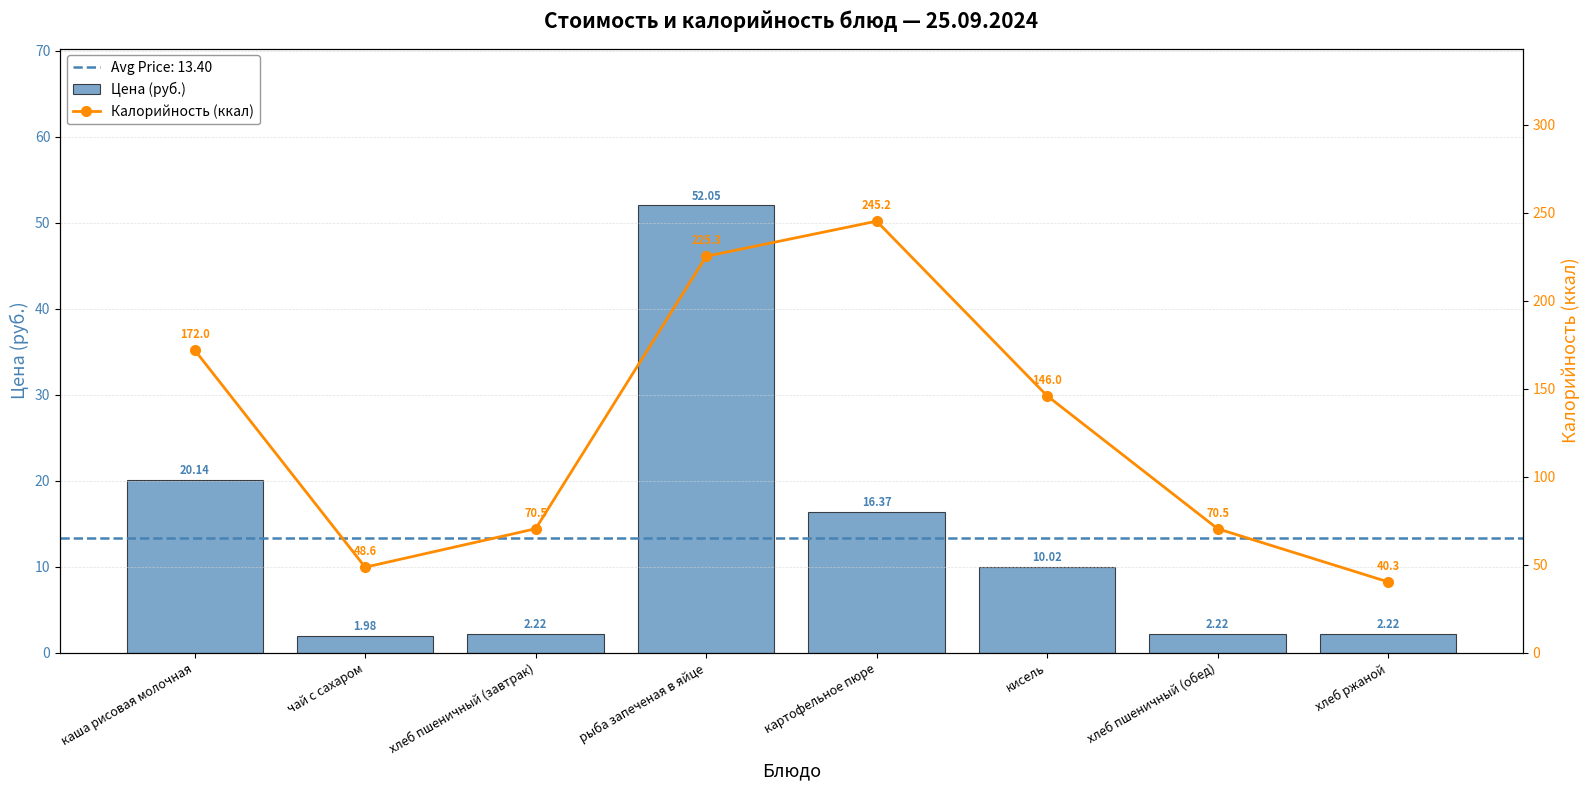

Which series has the largest total across all categories?

Калорийность (ккал)